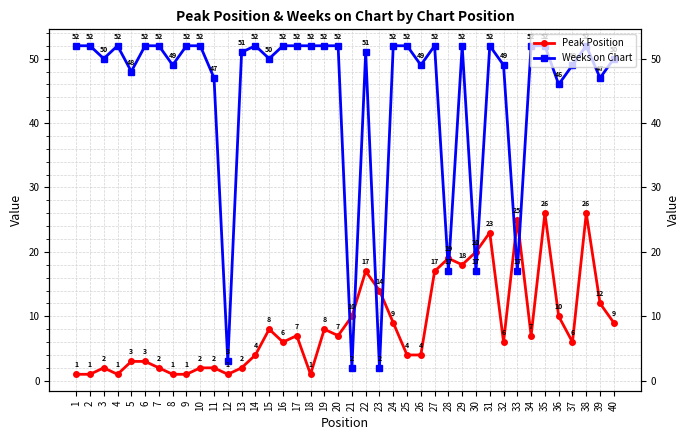

At which label is Peak Position closest to 13?

23